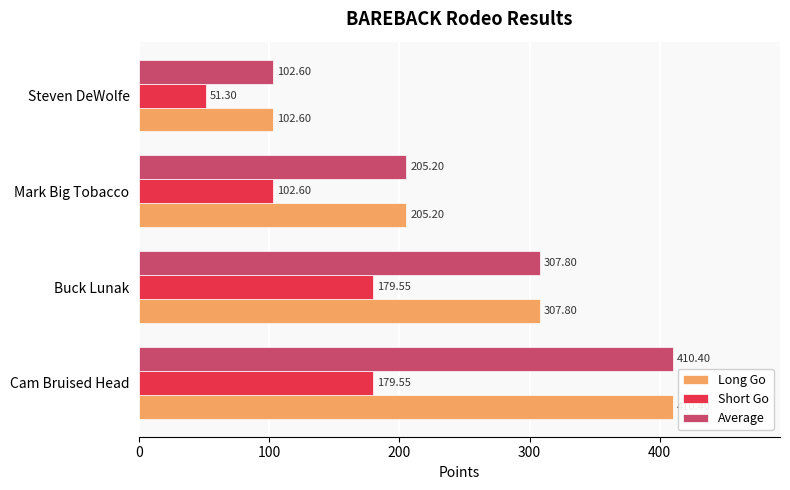

Which category has the highest value in the Long Go series?

Cam Bruised Head